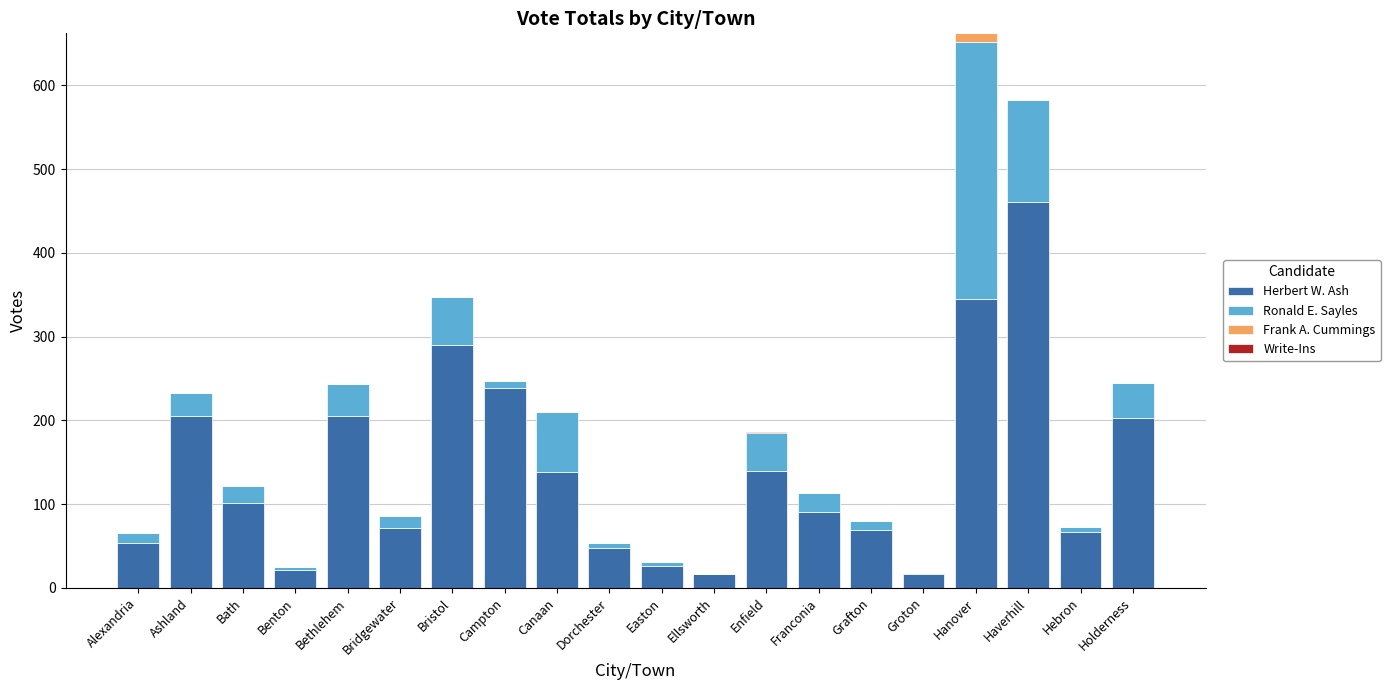

What is the total value across all series at Haverhill?

582